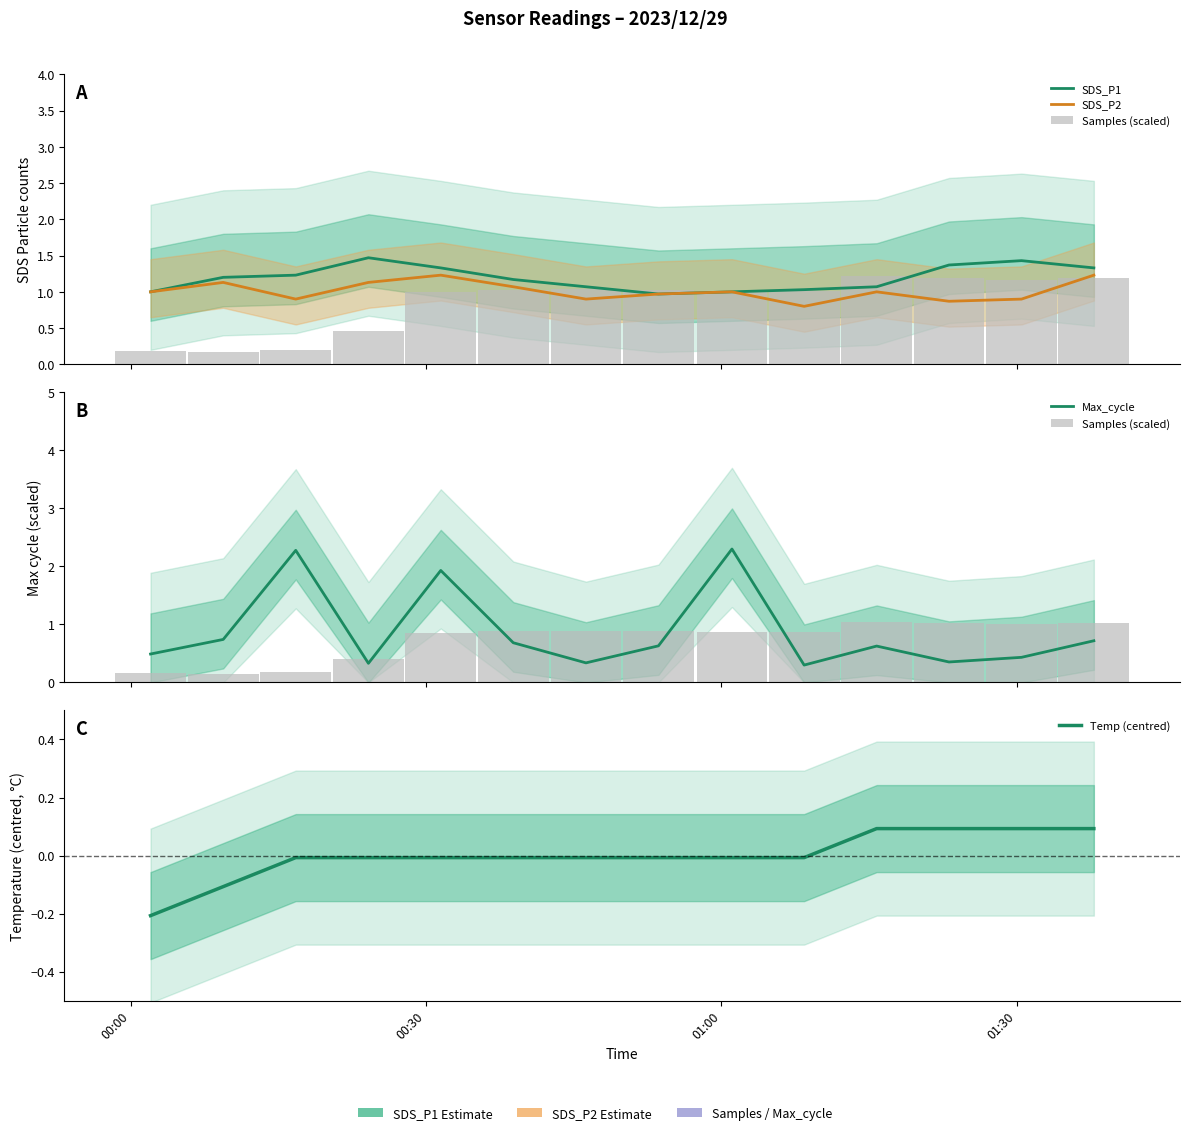

Are the bars horizontal?

No